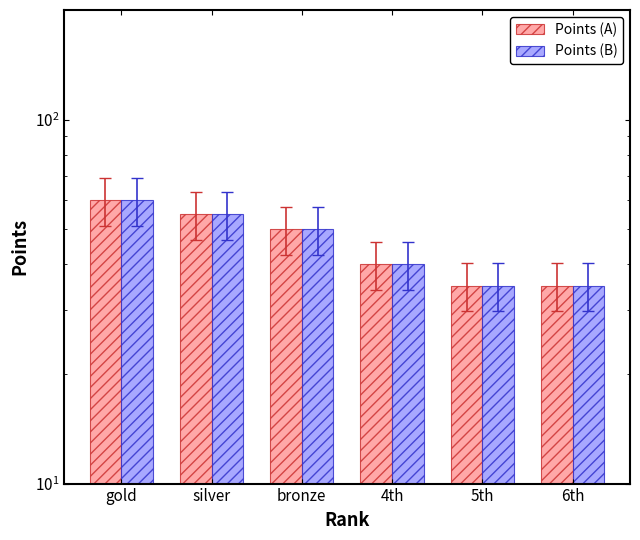

How many Points (B) values are between 35 and 55?

5